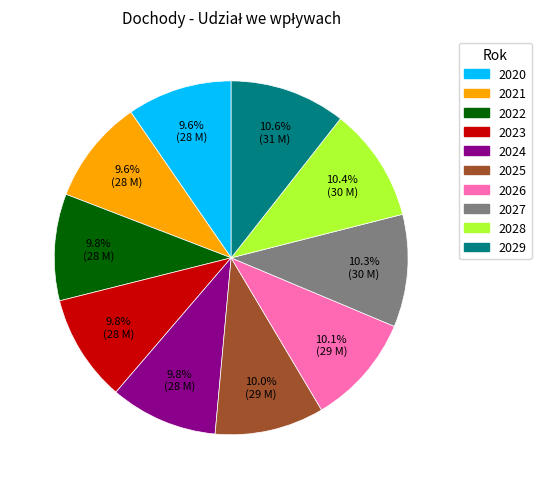

Combined, what portion of the pie is 2023 and 2022?

19.6%